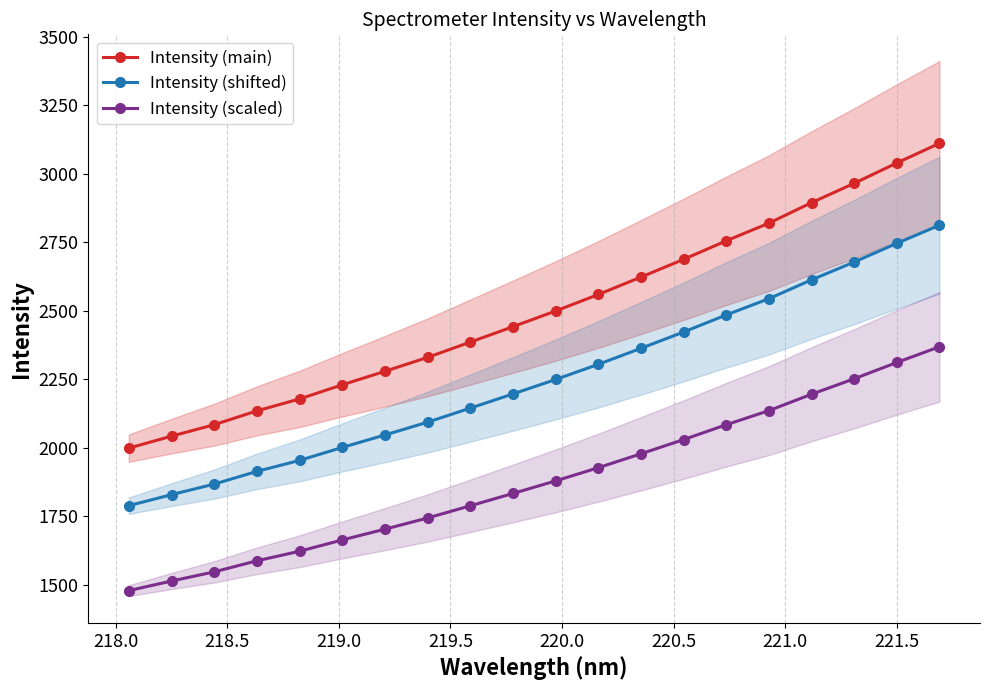

What is the highest value of the Intensity (scaled) series?

2368.6